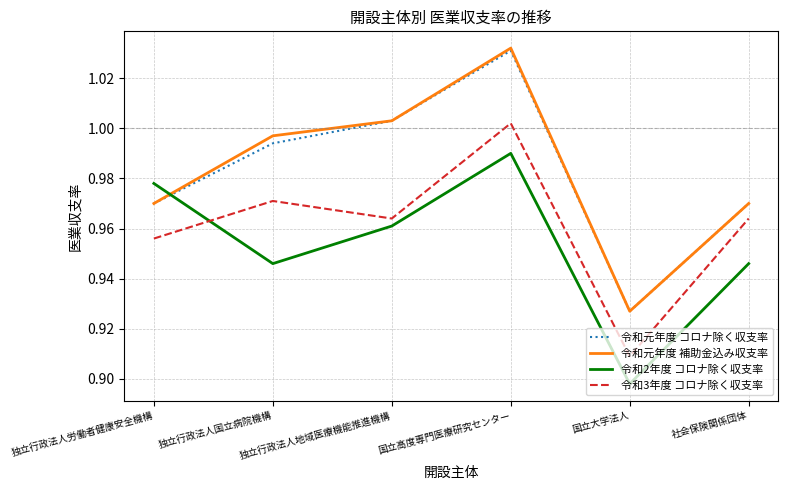

What are all the series names shown in the legend?

令和元年度 コロナ除く収支率, 令和元年度 補助金込み収支率, 令和2年度 コロナ除く収支率, 令和3年度 コロナ除く収支率